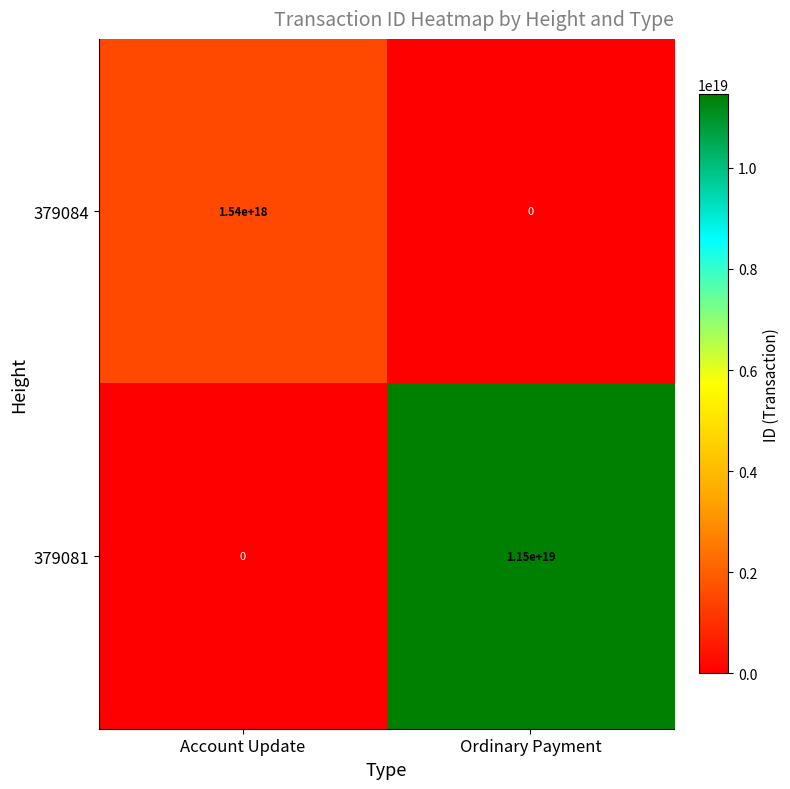

At which label is 379084 closest to 770000000000000000?

Account Update